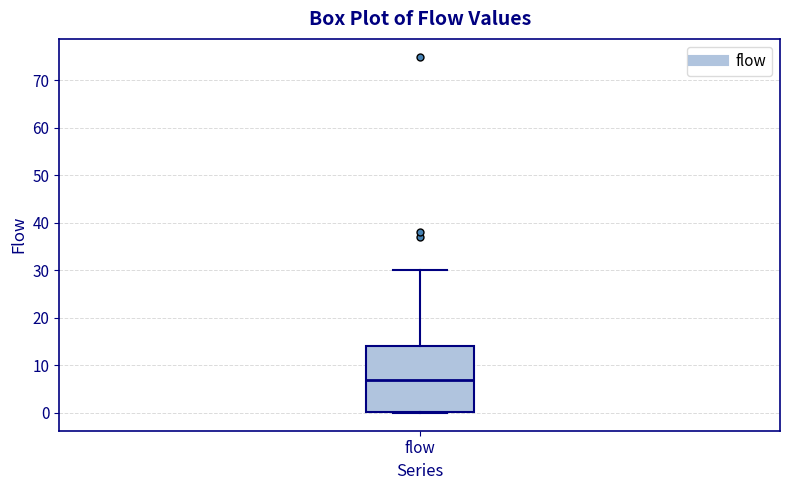

Read this box plot against the y-axis: the position of the median line, the range covered by the box, and the ends of both whiskers. The values are not printed on the chart, so give them approximately, as read against the axis.

median 7, box 0 to 14, whiskers 0 to 30